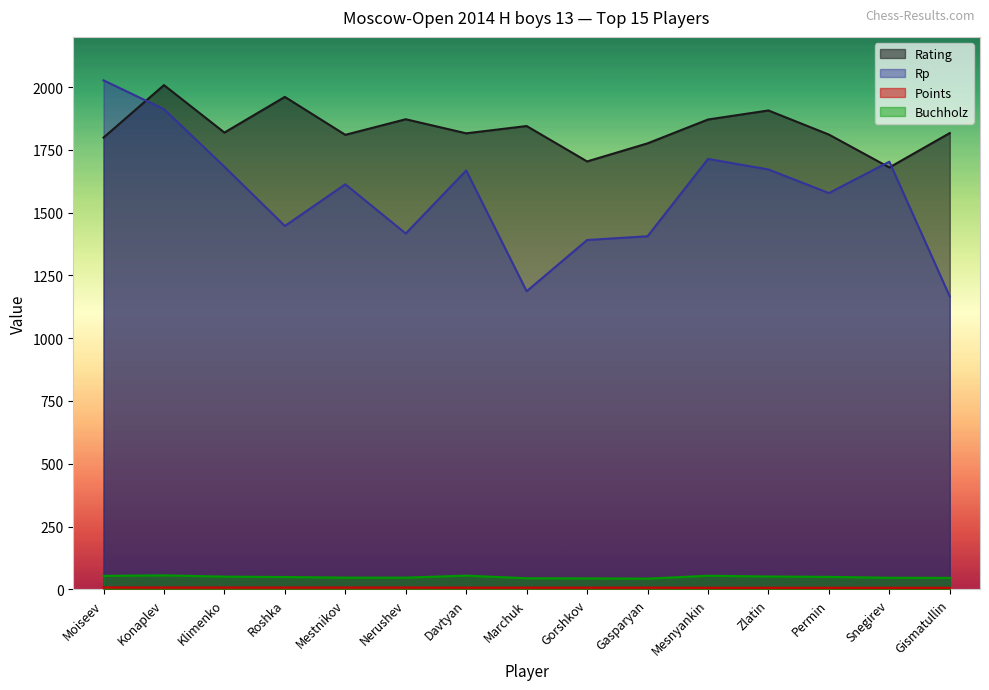

What is the difference between the maximum and minimum values in the Rating series?

328.0